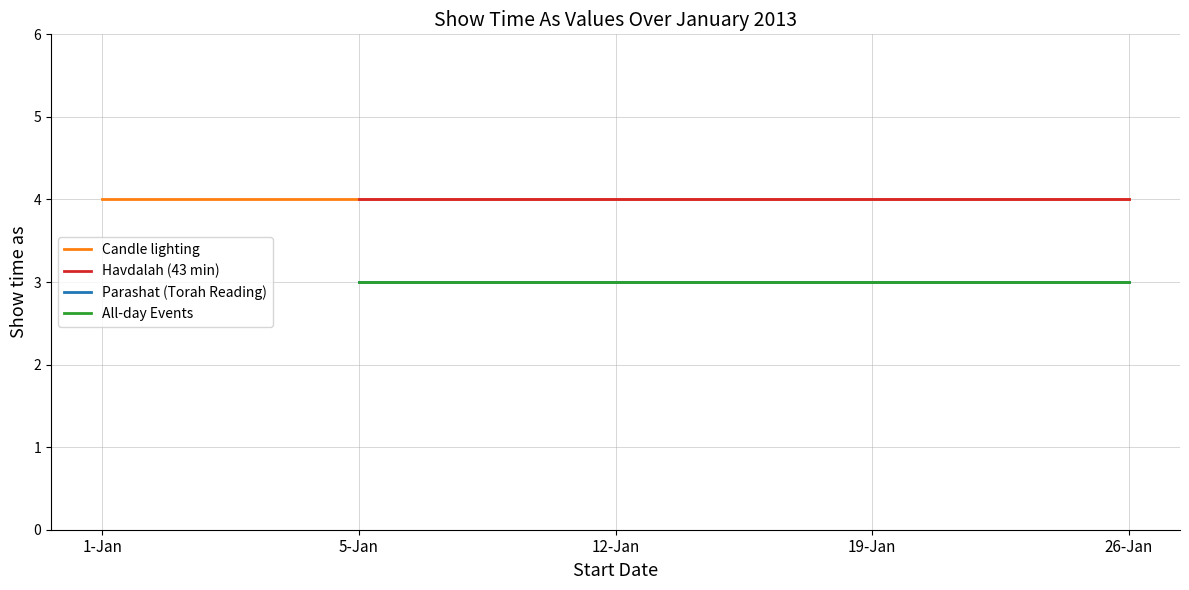

True or false: All-day Events and Havdalah (43 min) cross at least once.

False